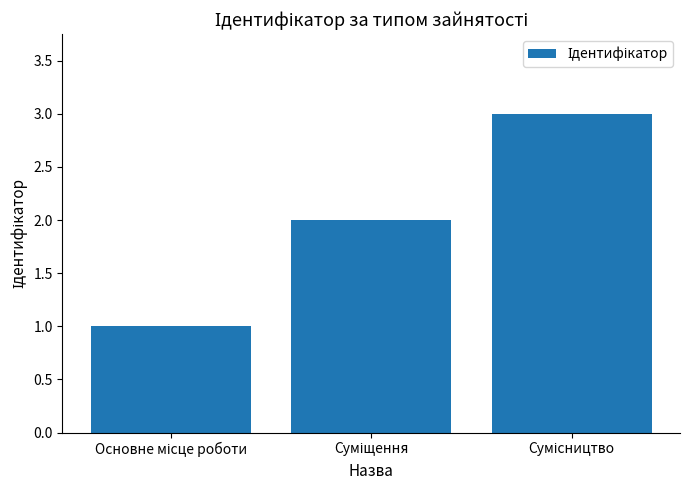

What is the sum of all values?

6